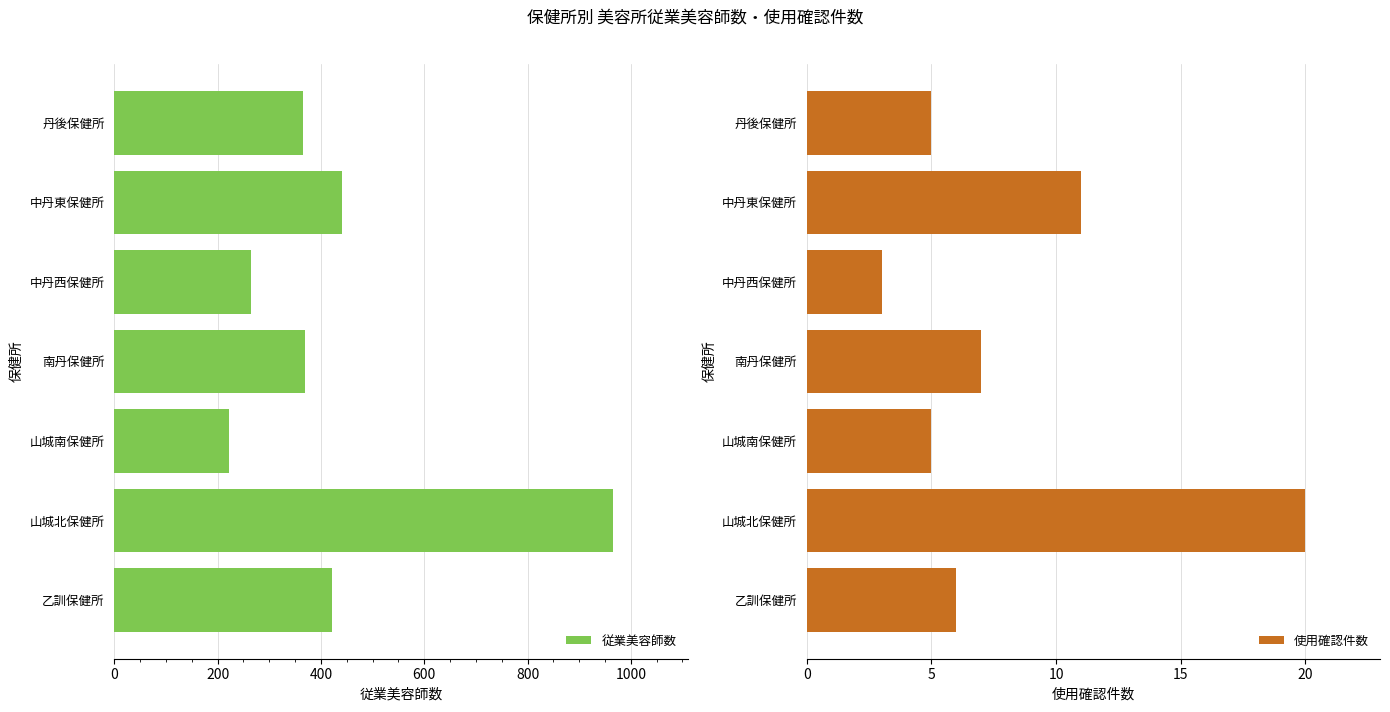

What is the maximum value shown in the chart?

965